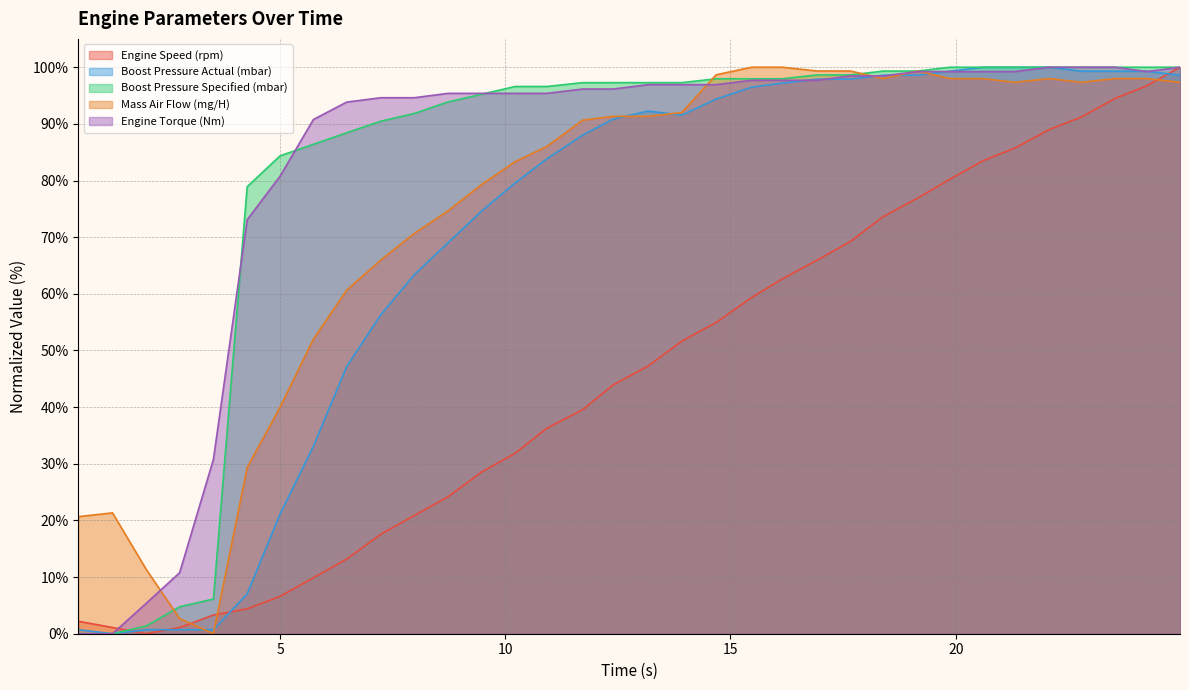

What is the sum of the Mass Air Flow (mg/H) values at 2.03 and 5.0?

51.3